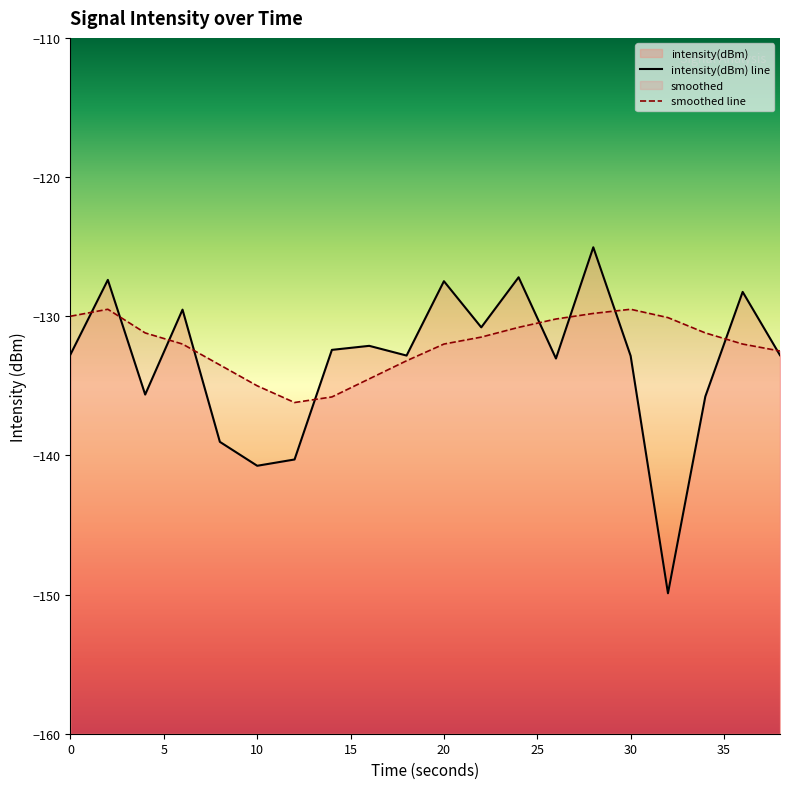

How many times do intensity(dBm) and smoothed cross each other?

10